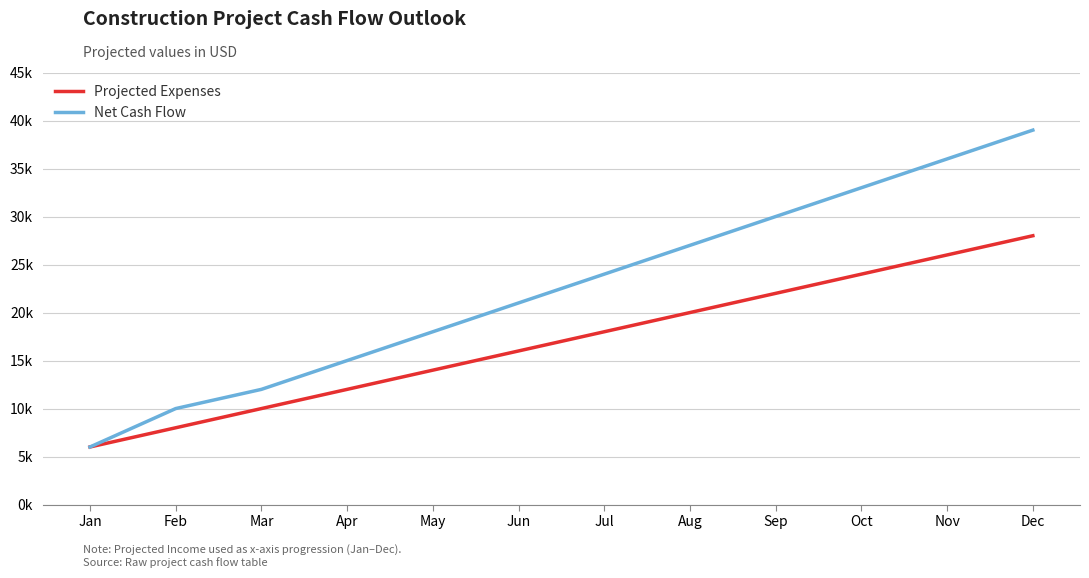

What is the average value of the Net Cash Flow series?

22583